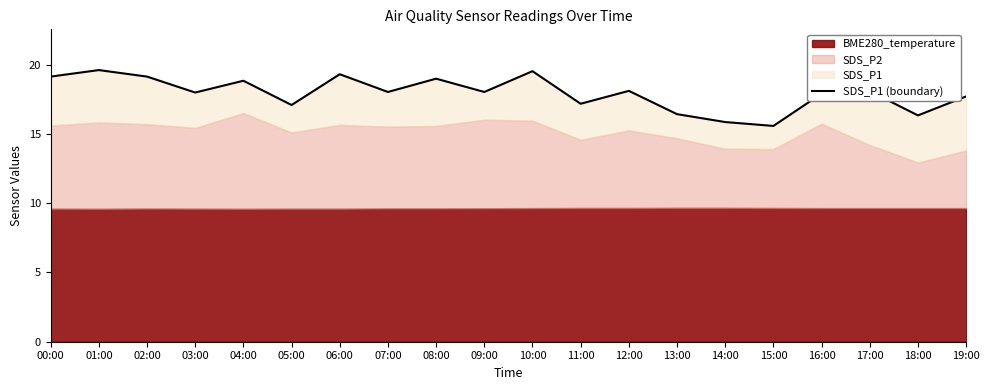

What is the label of the 13th point from the right?

07:00